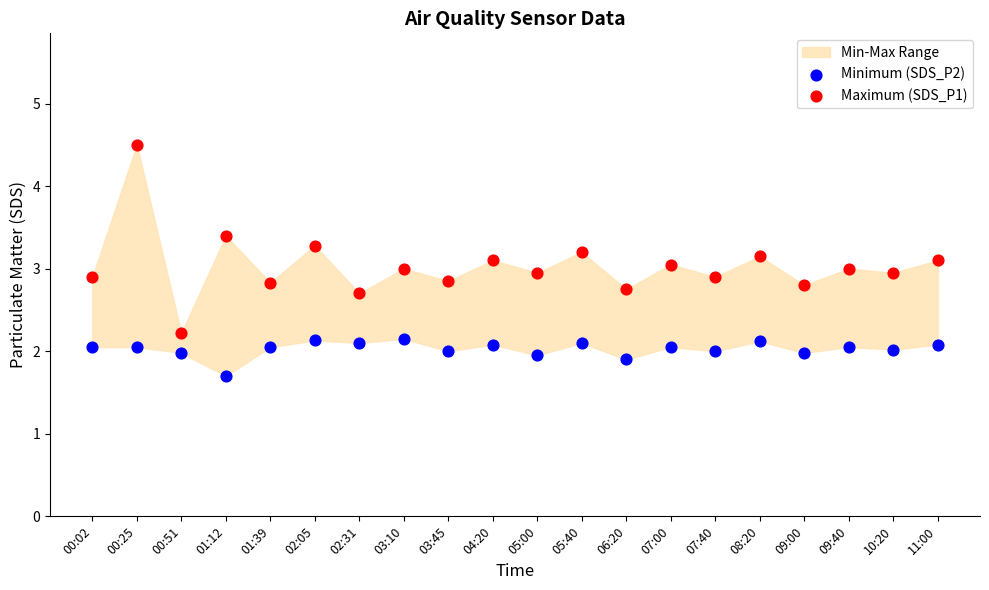

Which series has the largest Y range (max minus min)?

Maximum (SDS_P1)